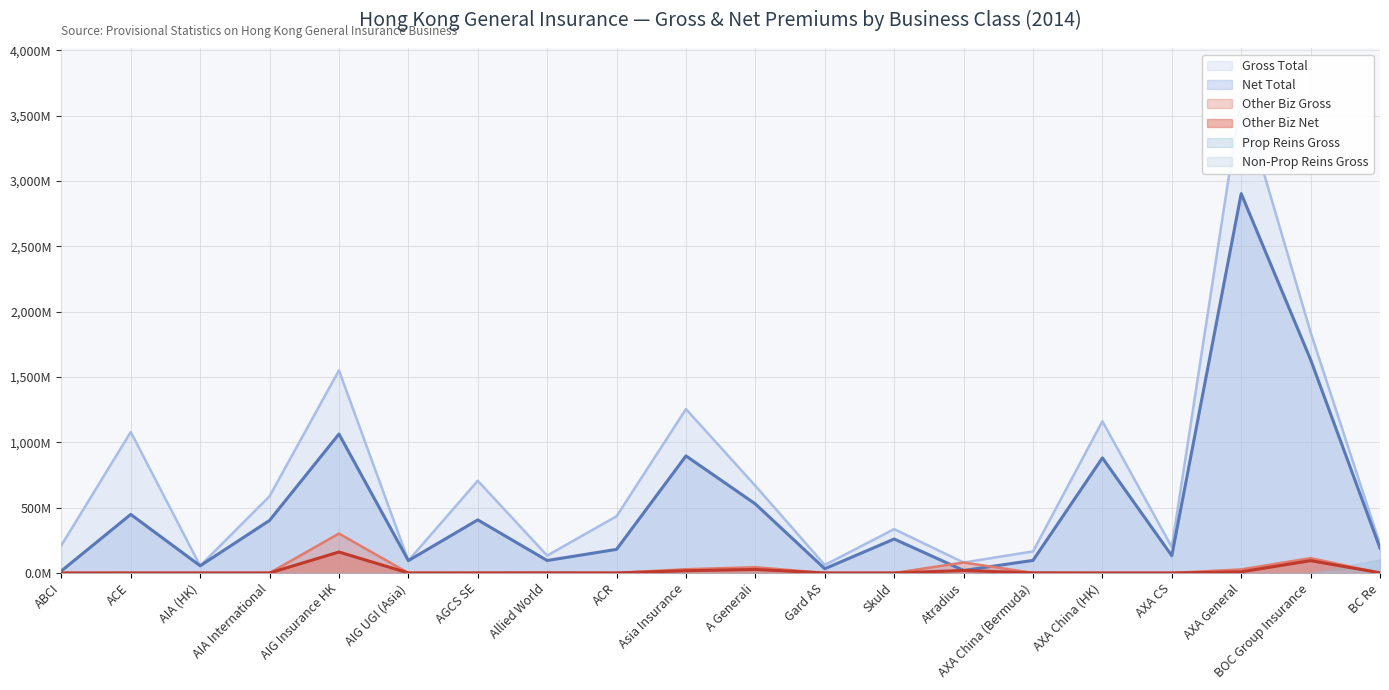

What position from the left is Atradius?

14